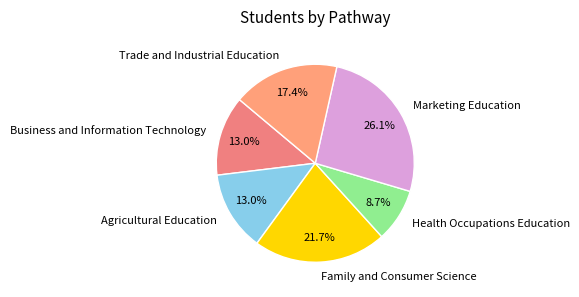

How many slices are in this pie chart?

6